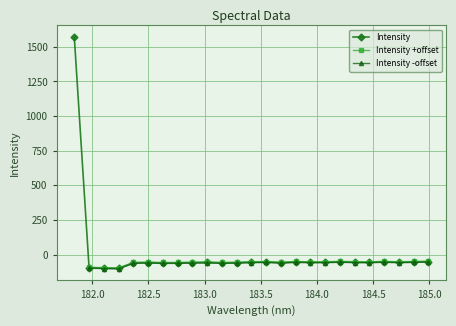

What is the label of the 25th point from the left?

184.9911297472